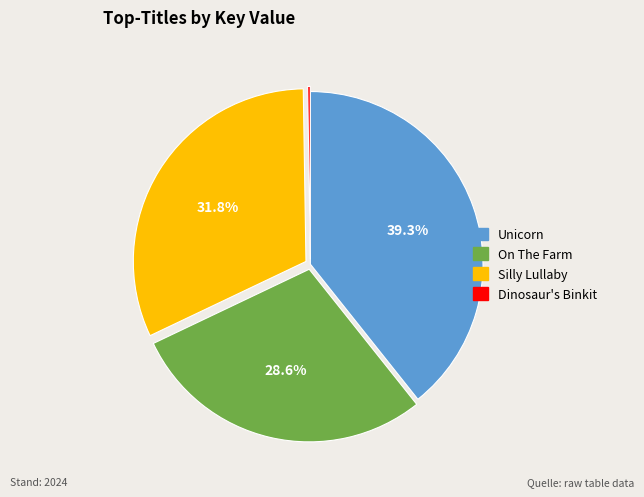

To the nearest percent, what is the difference between the largest and smallest slice percentages?

39%